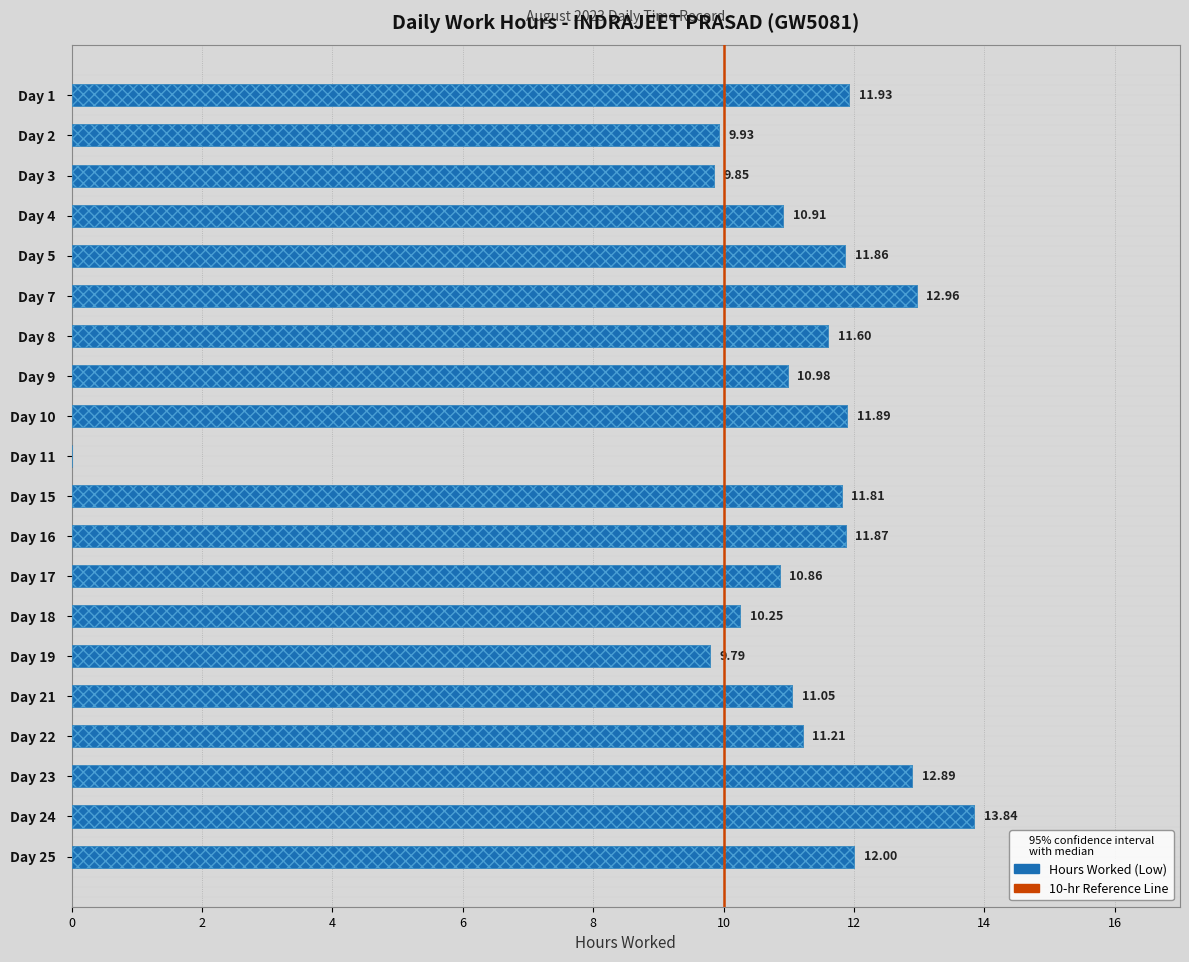

Reading left to right, extract all data points from this chart.

11.9	9.9	9.8	10.9	11.9	13.0	11.6	11.0	11.9	0.0	11.8	11.9	10.9	10.2	9.8	11.1	11.2	12.9	13.8	12.0